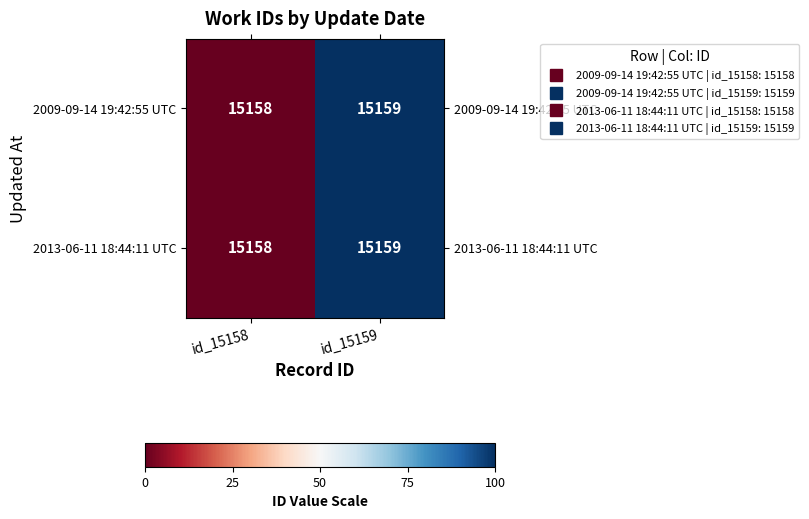

The value of 2009-09-14 19:42:55 UTC at id_15159 is 15159. True or false?

True